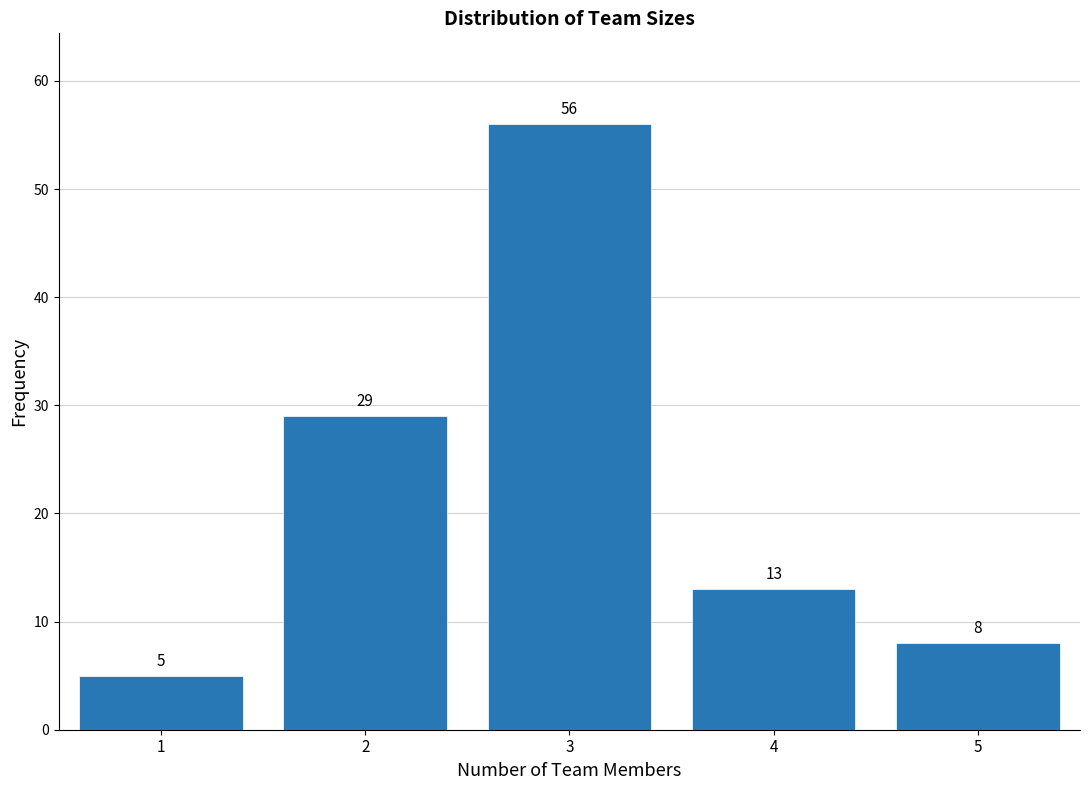

Reading left to right, transcribe this chart: for each bar, give the range it covers on the x-axis and its height.

0.5 to 1.5: 5
1.5 to 2.5: 29
2.5 to 3.5: 56
3.5 to 4.5: 13
4.5 to 5.5: 8